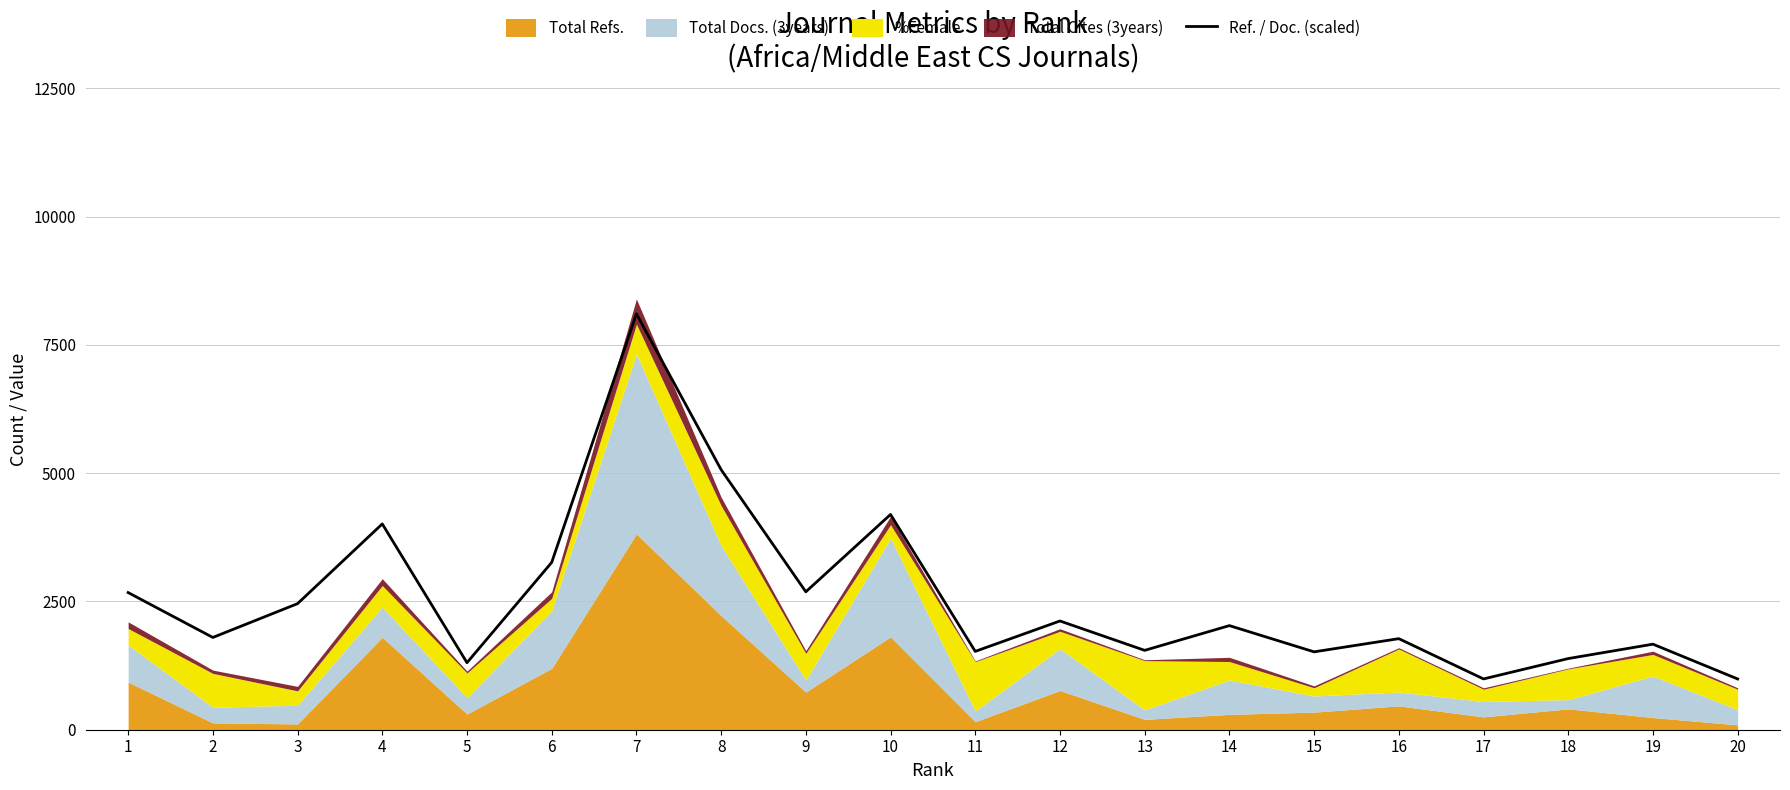

Reading left to right, what are all the values shown in this chart?

1=2673.5	2=1798.5	3=2457.5	4=4011.5	5=1306.5	6=3261.0	7=8107.0	8=5069.0	9=2688.5	10=4195.5	11=1527.0	12=2119.5	13=1547.0	14=2029.5	15=1518.0	16=1775.0	17=990.0	18=1387.0	19=1667.5	20=989.5